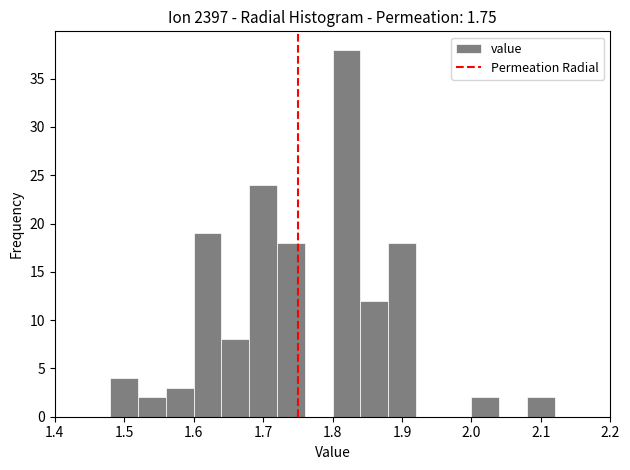

Reading left to right, transcribe this chart: for each bar, give the range it covers on the x-axis and its height. The values are not printed on the chart, so give them approximately, as read against the axis.

1.40 to 1.44: 0
1.44 to 1.48: 0
1.48 to 1.52: 4
1.52 to 1.56: 2
1.56 to 1.60: 3
1.60 to 1.64: 19
1.64 to 1.68: 8
1.68 to 1.72: 24
1.72 to 1.76: 18
1.76 to 1.80: 0
1.80 to 1.84: 38
1.84 to 1.88: 12
1.88 to 1.92: 18
1.92 to 1.96: 0
1.96 to 2.00: 0
2.00 to 2.04: 2
2.04 to 2.08: 0
2.08 to 2.12: 2
2.12 to 2.16: 0
2.16 to 2.20: 0